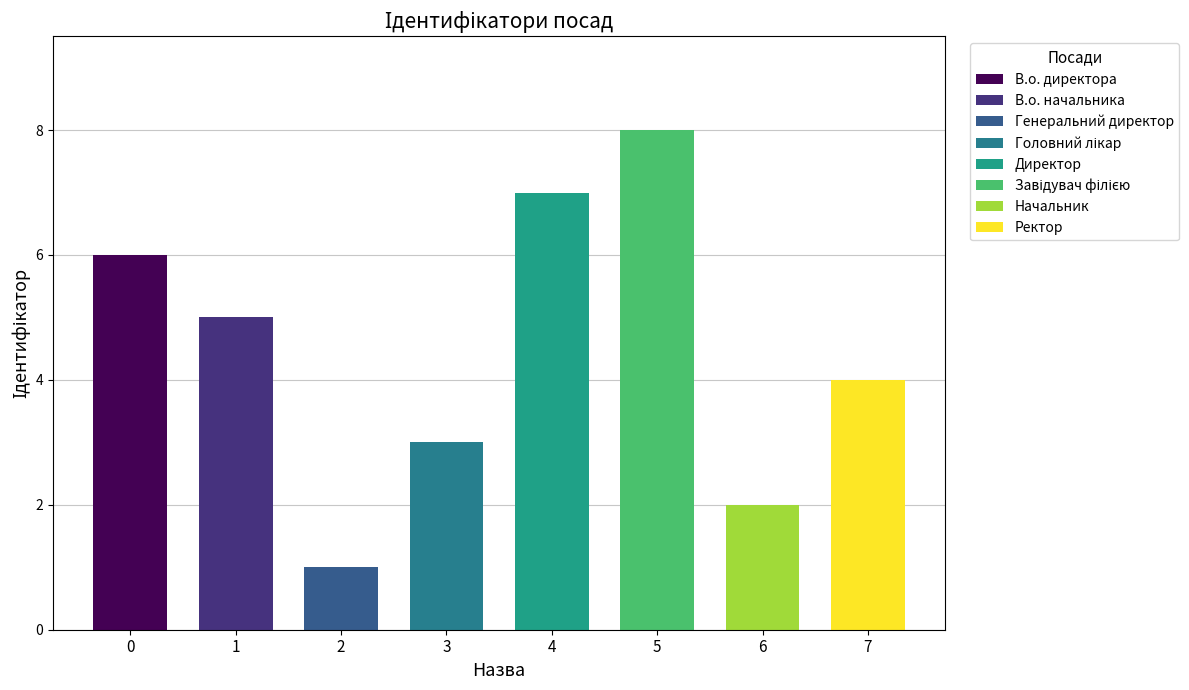

Reading left to right, list all the values displayed in this chart.

6	5	1	3	7	8	2	4